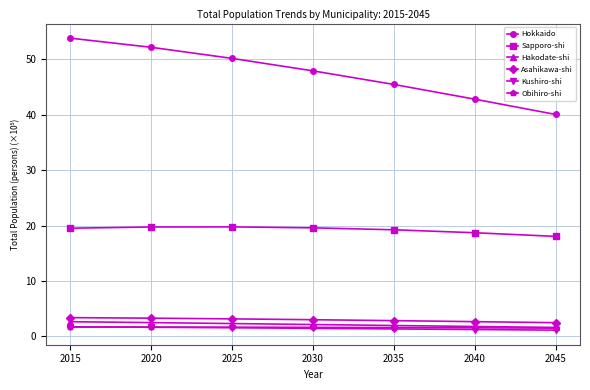

Read the Kushiro-shi value at 2040.

1.2